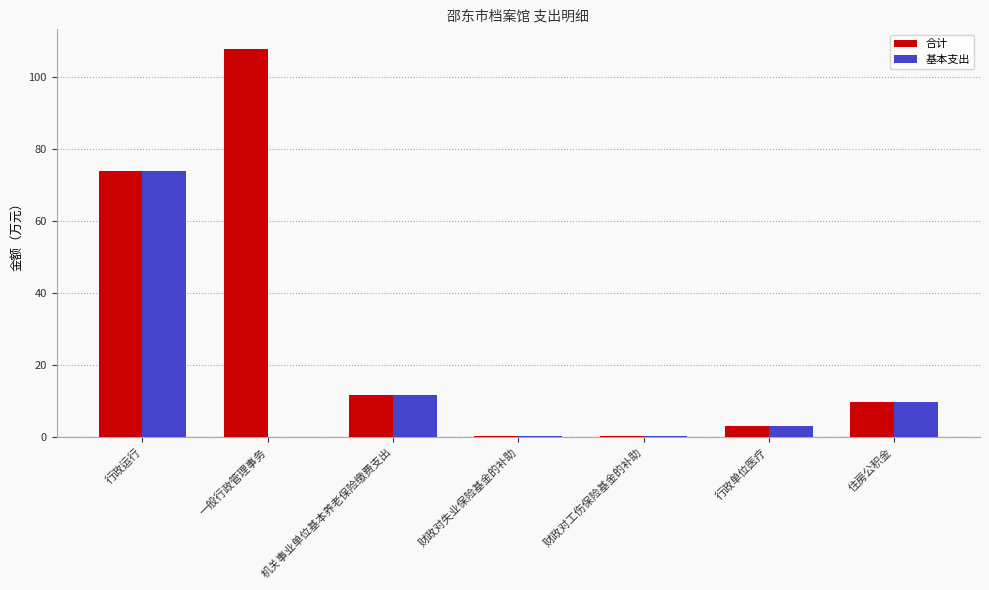

What is the sum of all 基本支出 values?

98.5